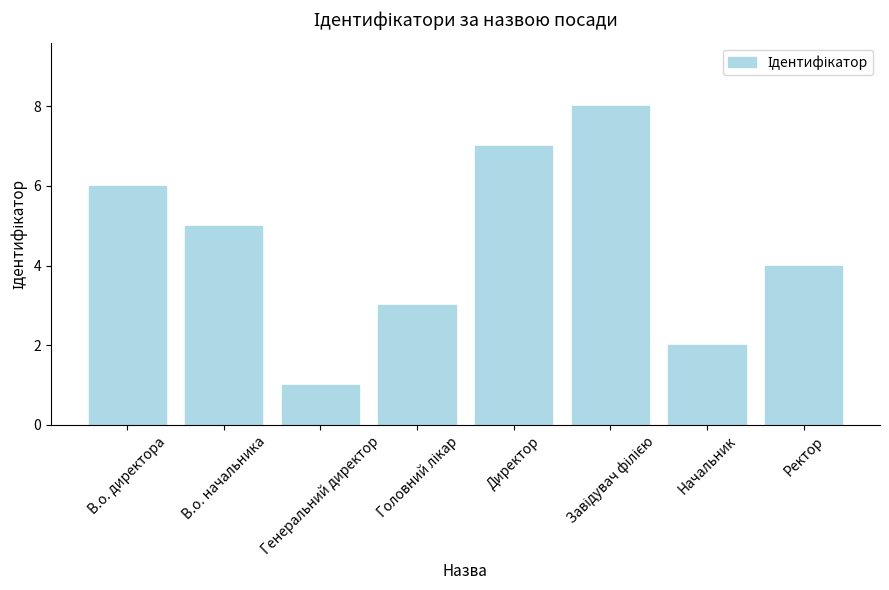

What is the smallest value displayed?

1